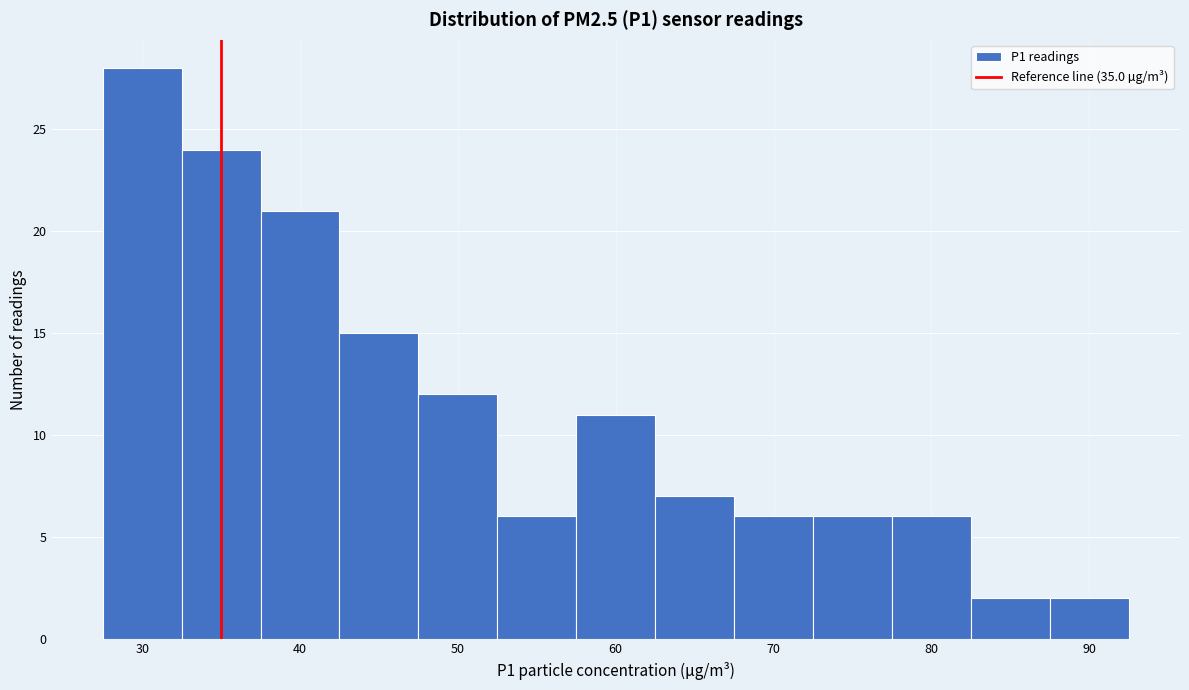

Over which range of the x-axis is the bar tallest?

27.5 to 32.5